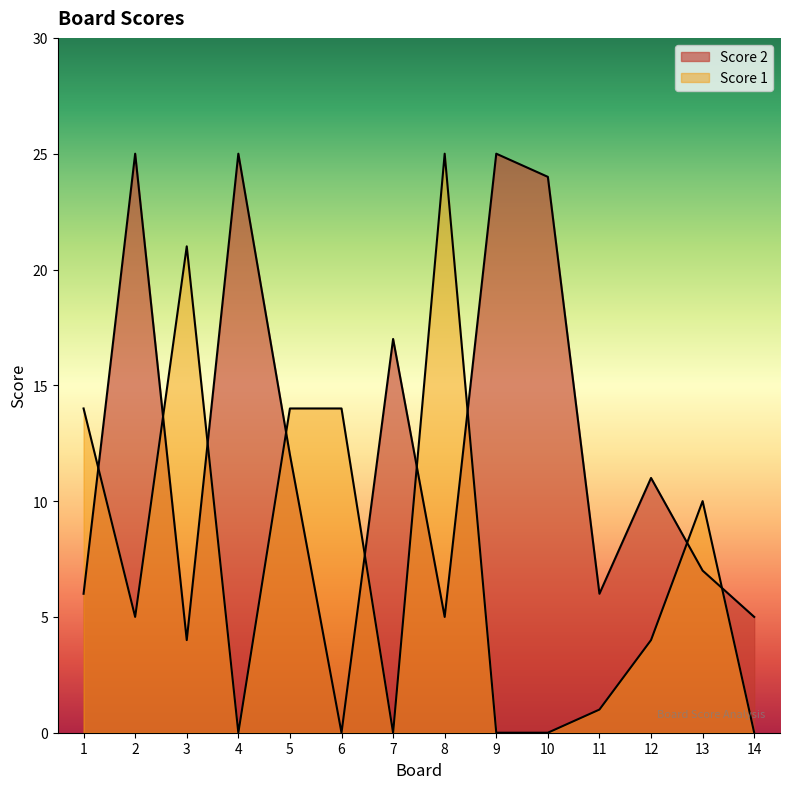

At which category is the sum across all series the highest?

2